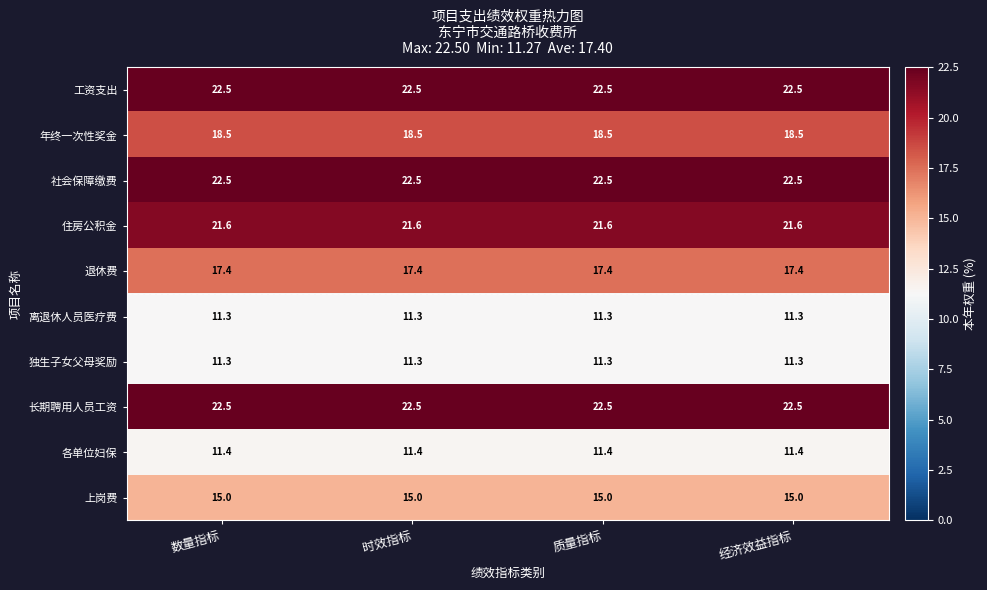

At how many categories does at least one series exceed 16?

4